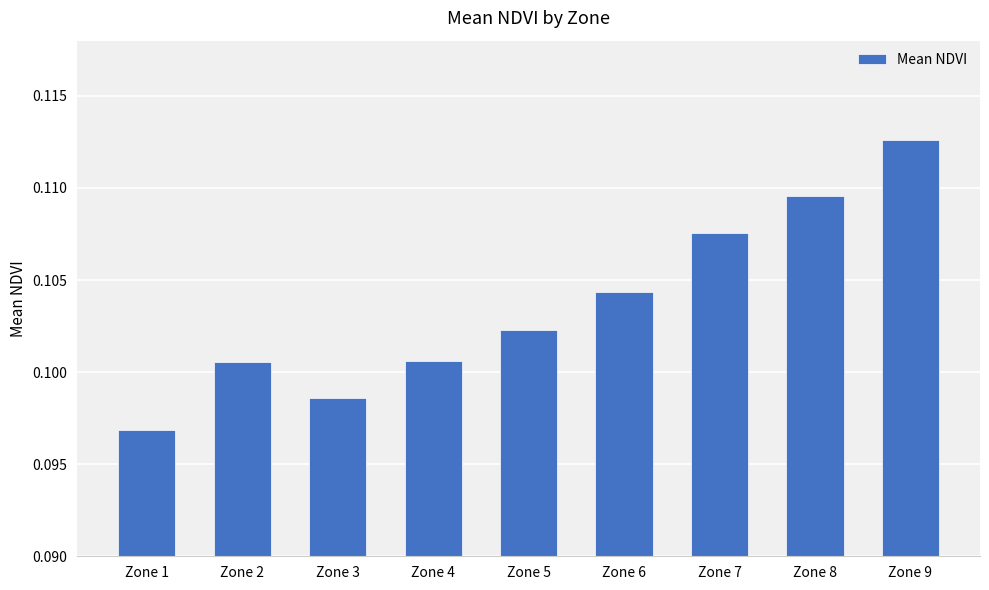

Which category has the highest value across all series?

Zone 9